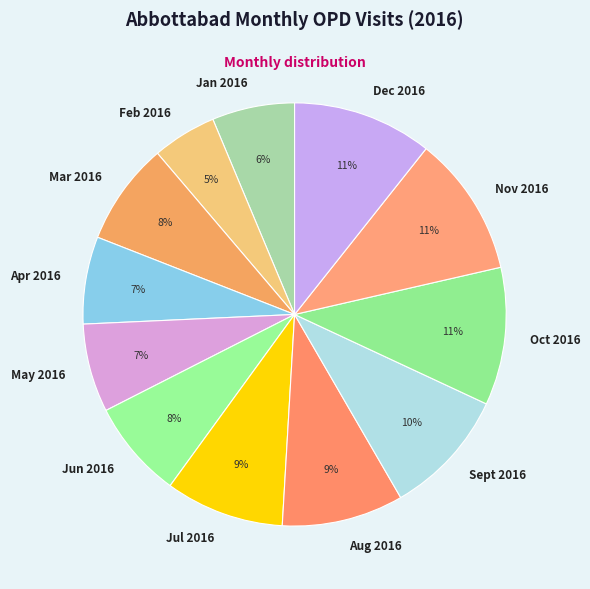

True or false: Jun 2016 accounts for 8% of the total.

True